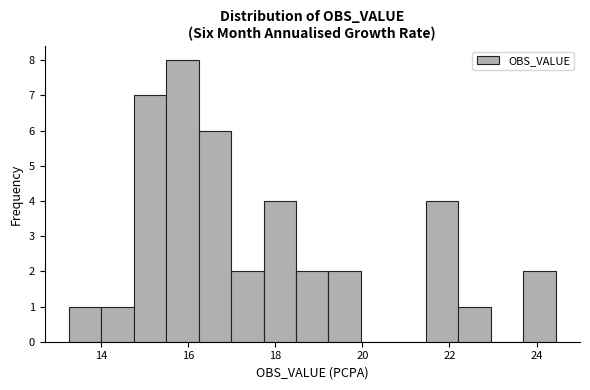

Around what value on the x-axis is the tallest bar? Give the approximate position of its centre, as read against the axis.

15.8